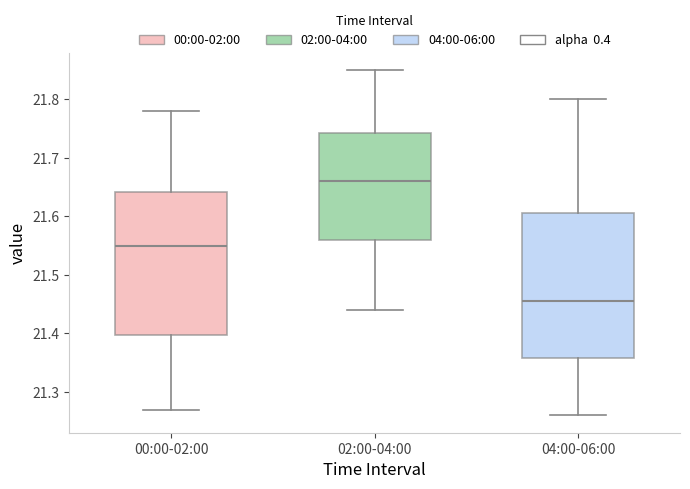

Which box has the lowest median line?

04:00-06:00